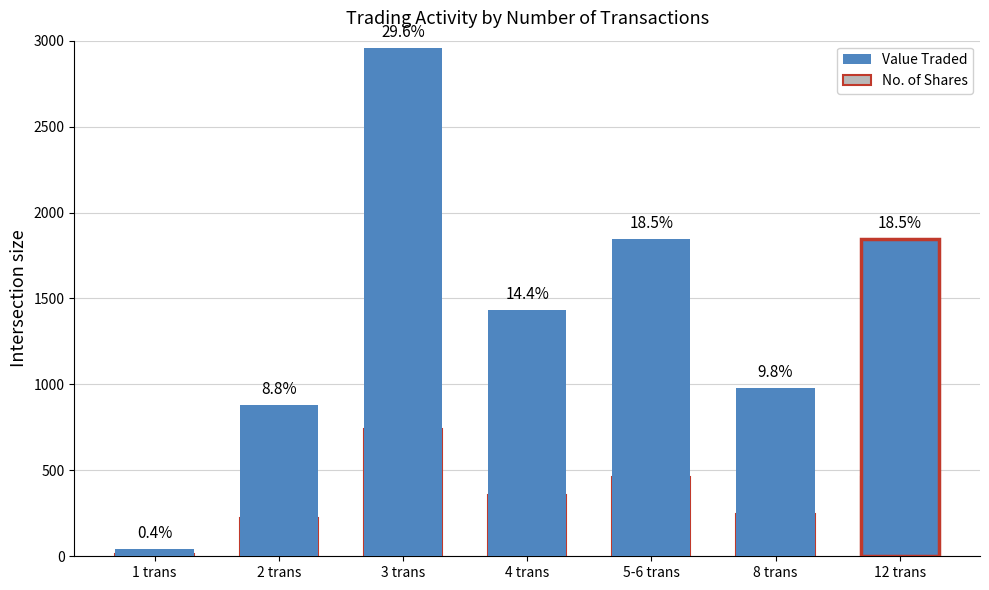

Reading left to right, what are all the values shown in this chart?

Value Traded: 42.0	882.0	2956.0	1433.0	1847.0	981.0	1844.0
No. of Shares: 10.5	220.5	739.0	358.2	461.8	245.2	461.0